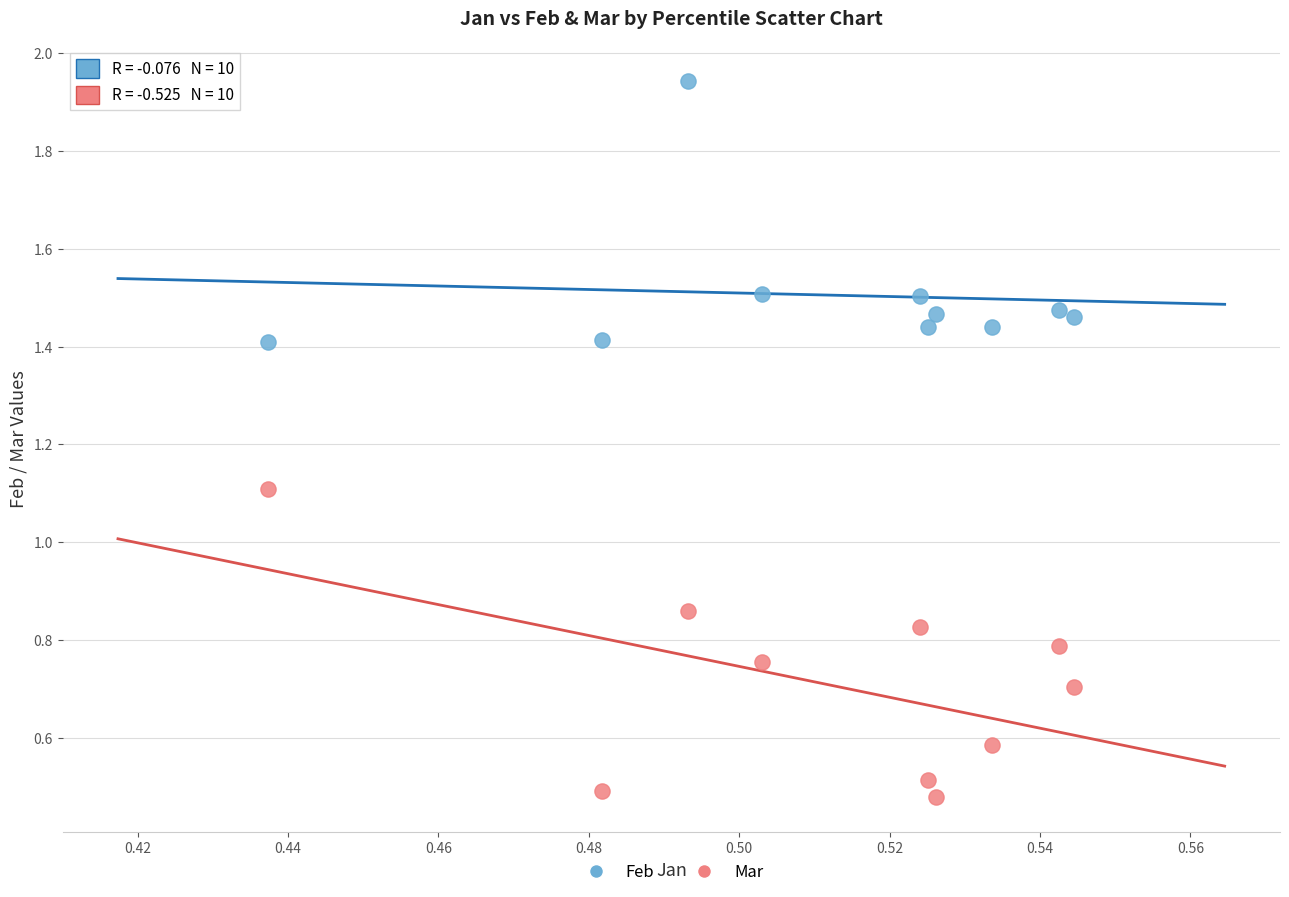

Across all series, what Y value is closest to 1?

1.1